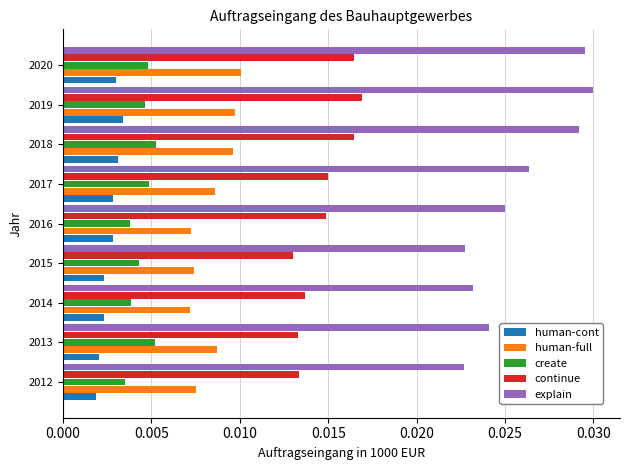

List the series in order of their peak value, highest first.

explain, continue, human-full, create, human-cont